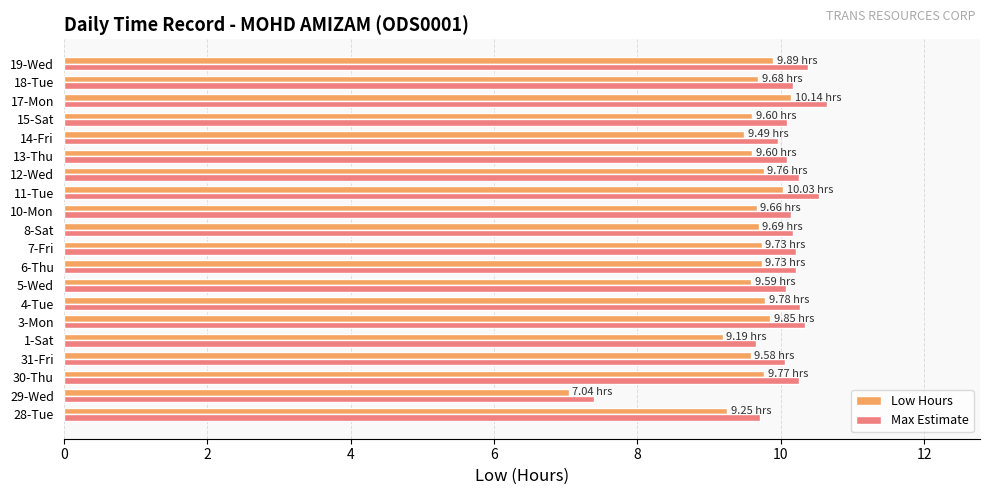

List the series in order of their peak value, lowest first.

Low Hours, Max Estimate